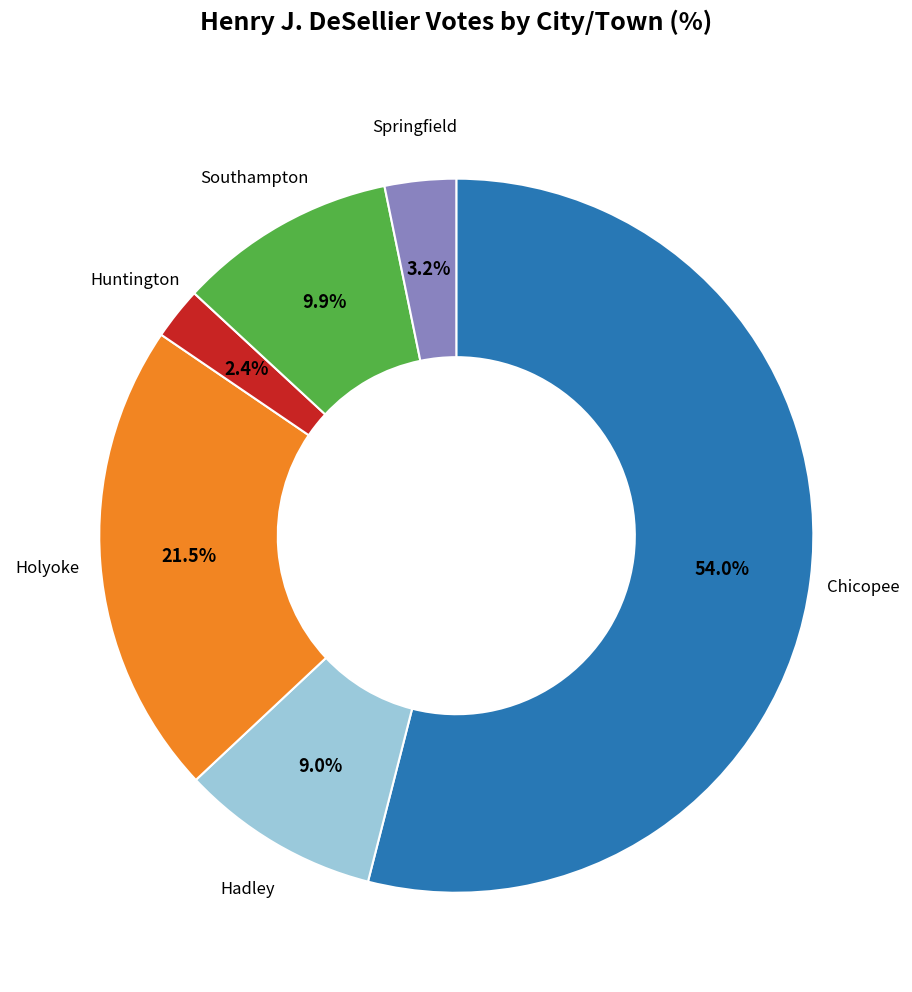

The Hadley slice represents 9% of the pie. True or false?

True